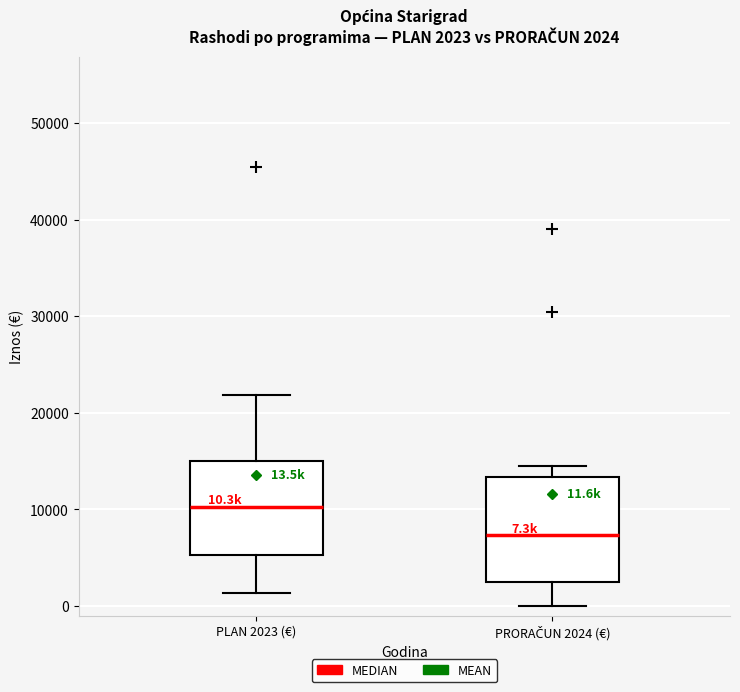

Which box's median line is the highest?

PLAN 2023 (€)